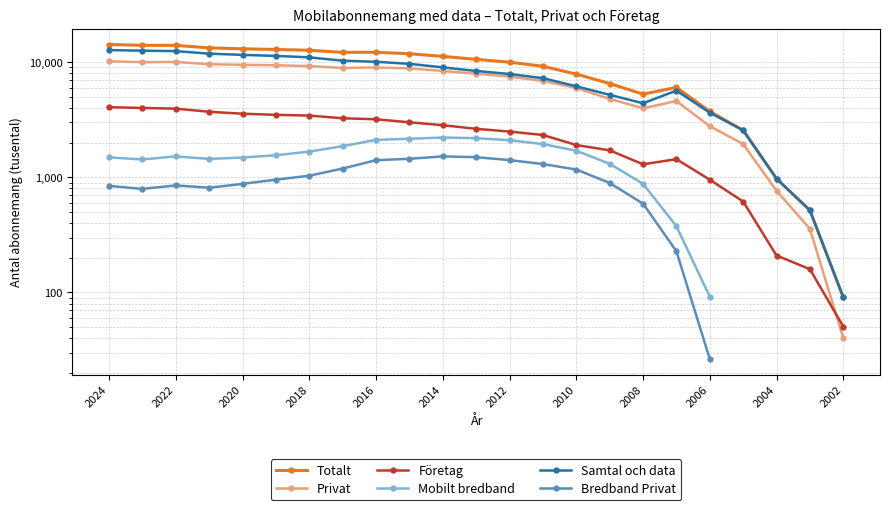

At which label does Samtal och data first exceed 8372?

2024